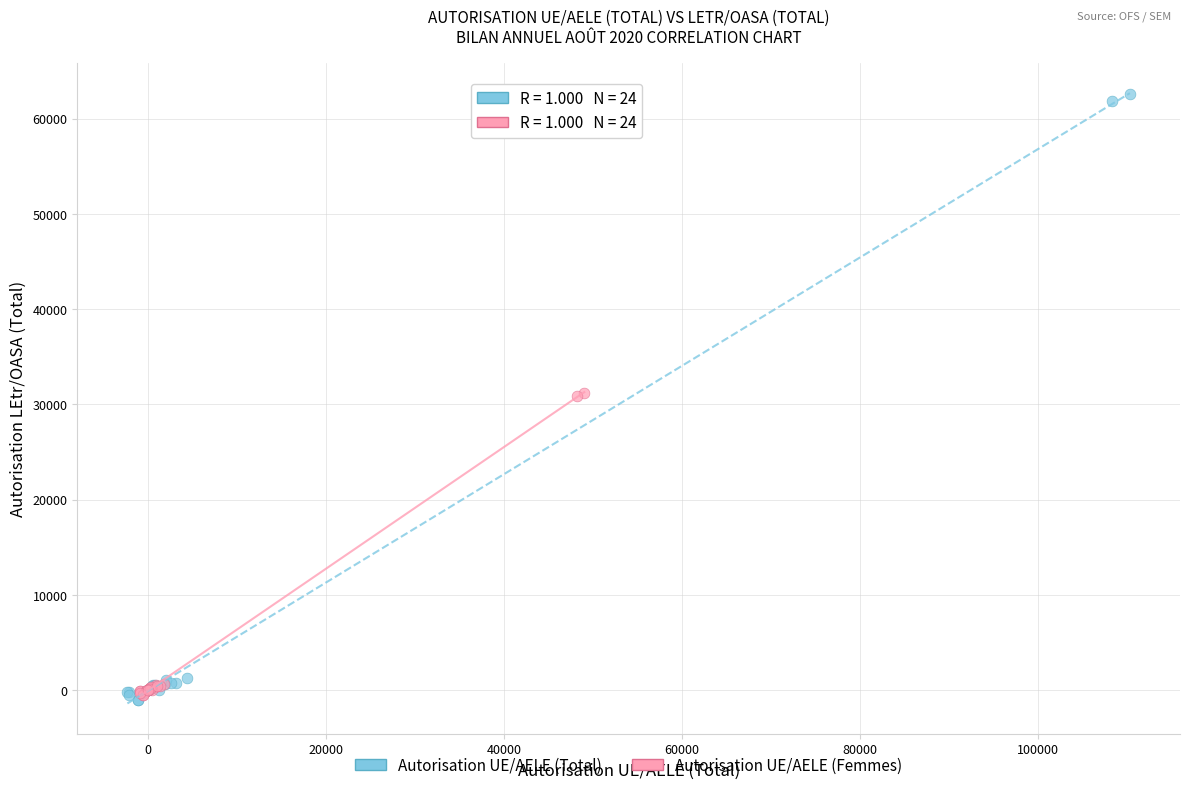

Which series contains the highest Y value?

Autorisation UE/AELE (Total)